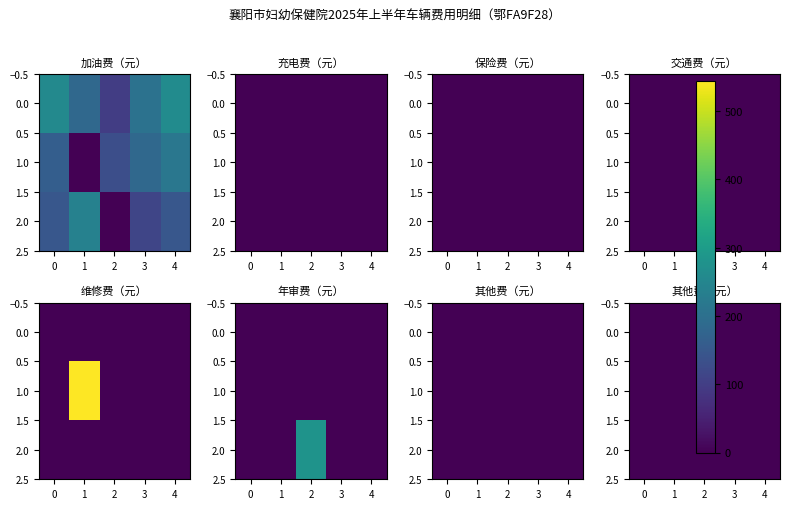

Which series has the widest spread of values?

维修费（元）